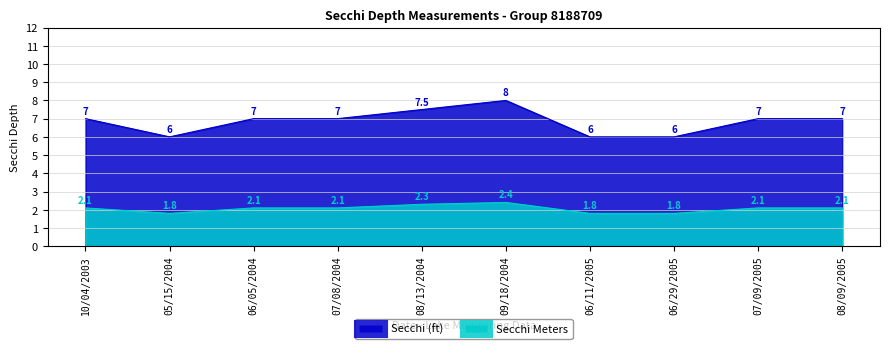

True or false: Secchi (ft) has a value of 7.0 at 07/08/2004.

True